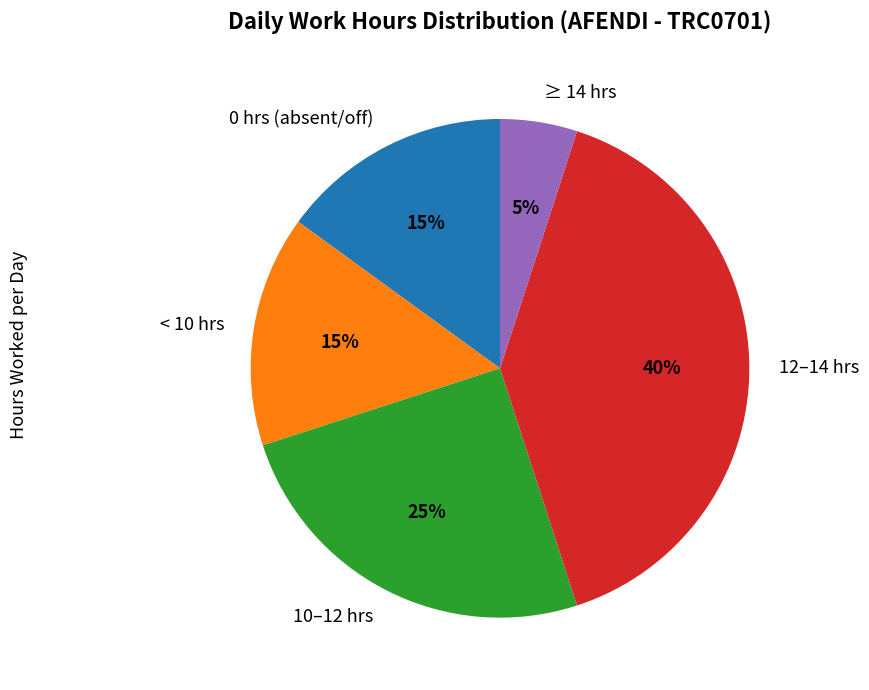

Between < 10 hrs and ≥ 14 hrs, which is larger?

< 10 hrs